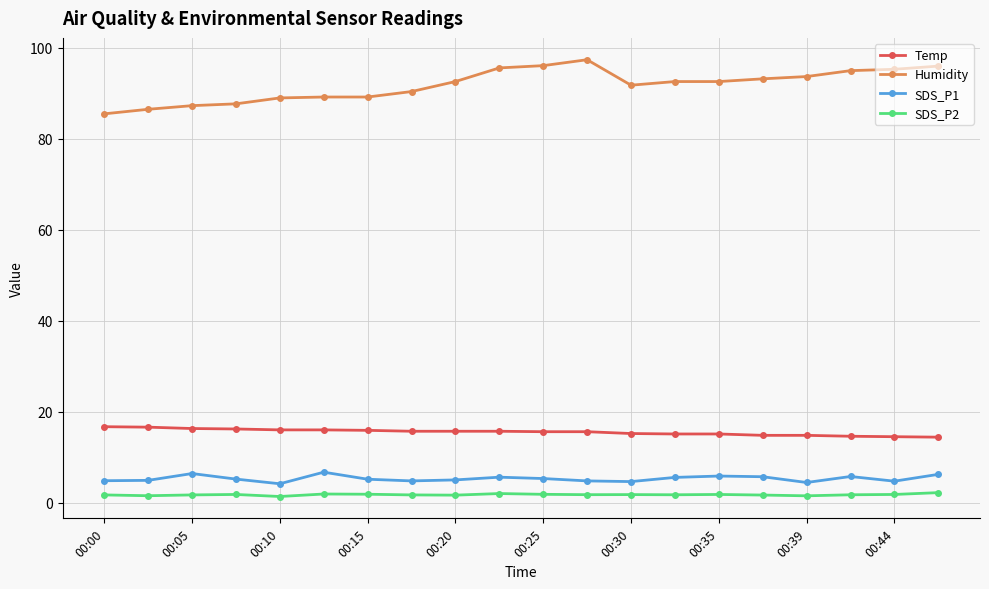

List the series in order of their peak value, lowest first.

SDS_P2, SDS_P1, Temp, Humidity